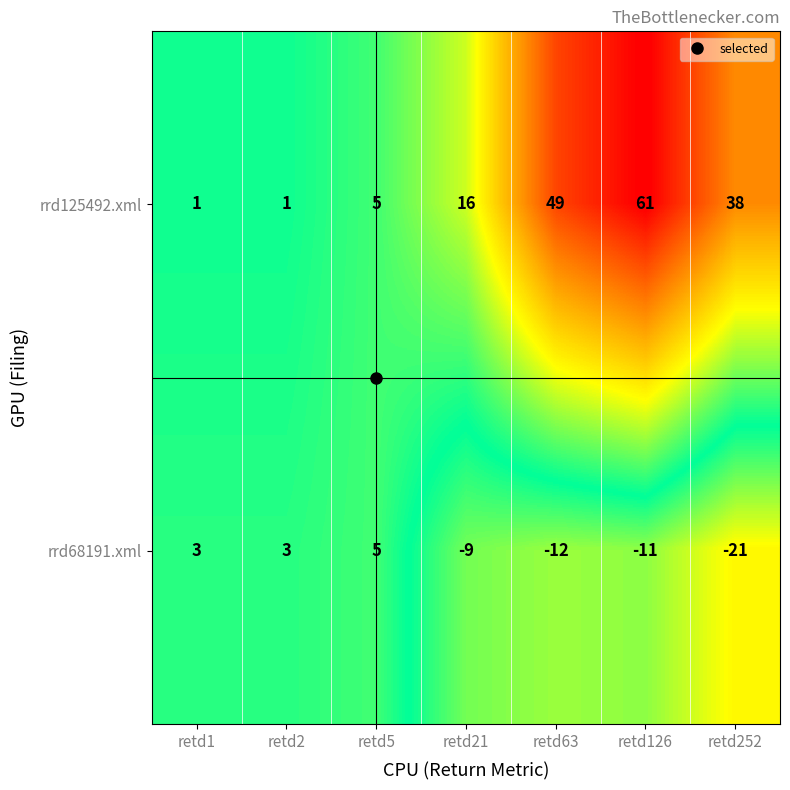

Which label corresponds to the largest value in the chart?

retd126